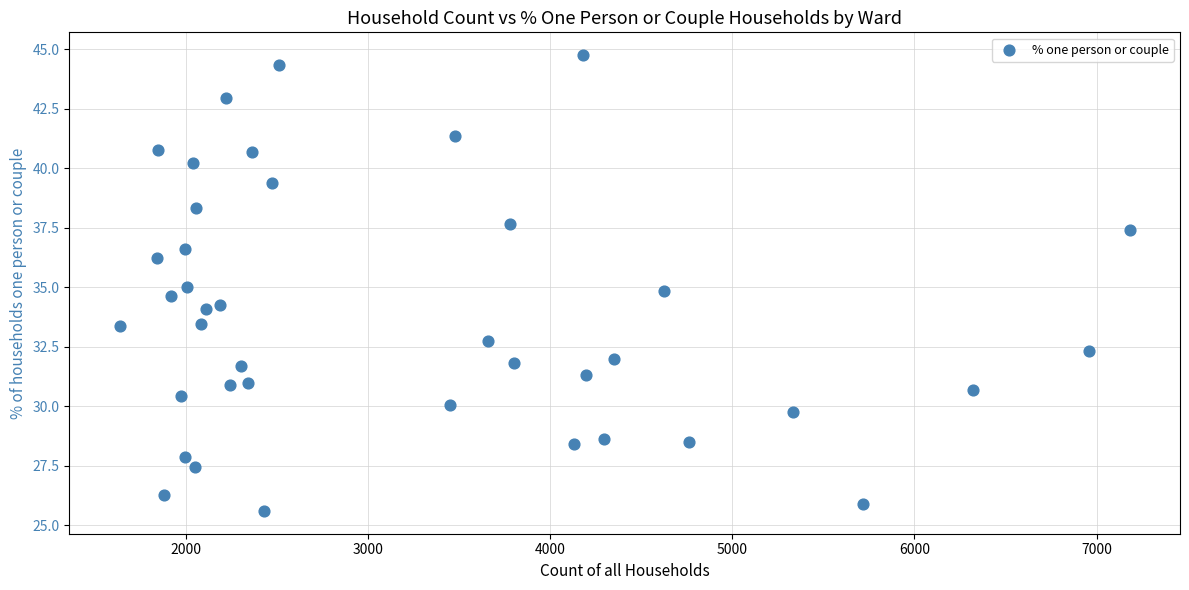

What is the range of X values (max minus min)?

5544.0